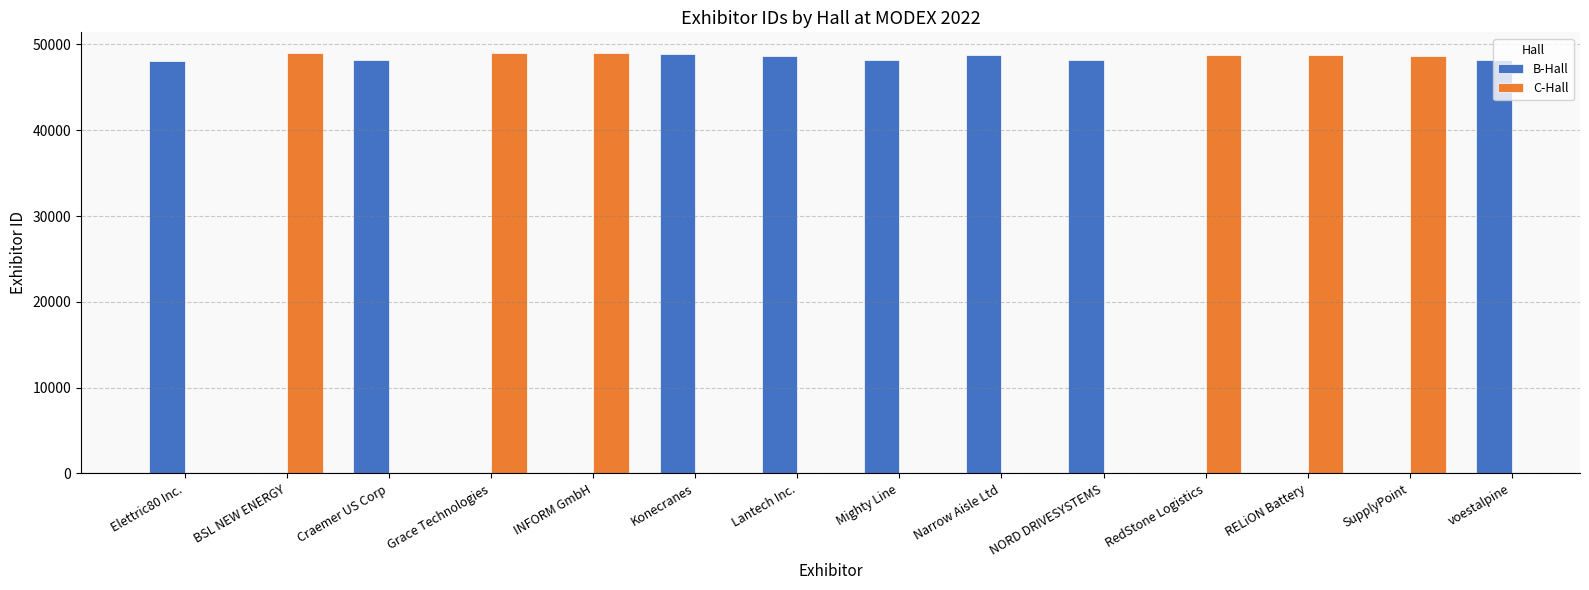

Rank the series by their average value, from lowest to highest.

B-Hall, C-Hall